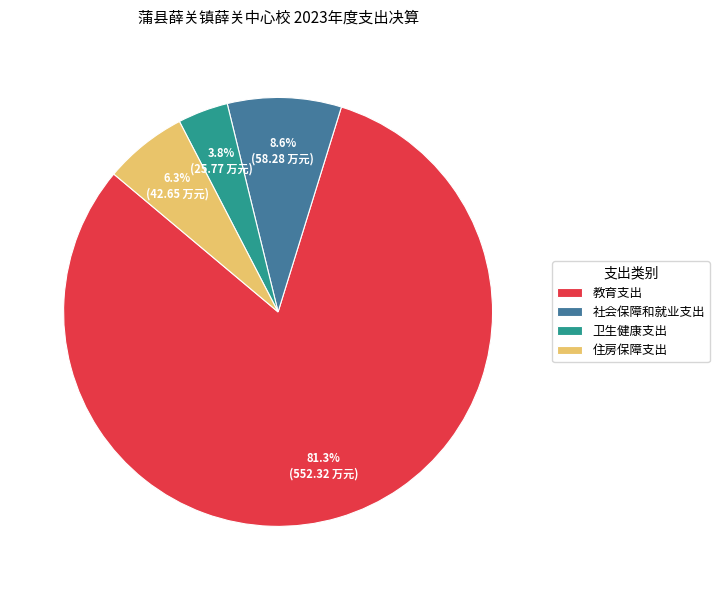

What percentage do 住房保障支出 and 卫生健康支出 together represent?

10.1%